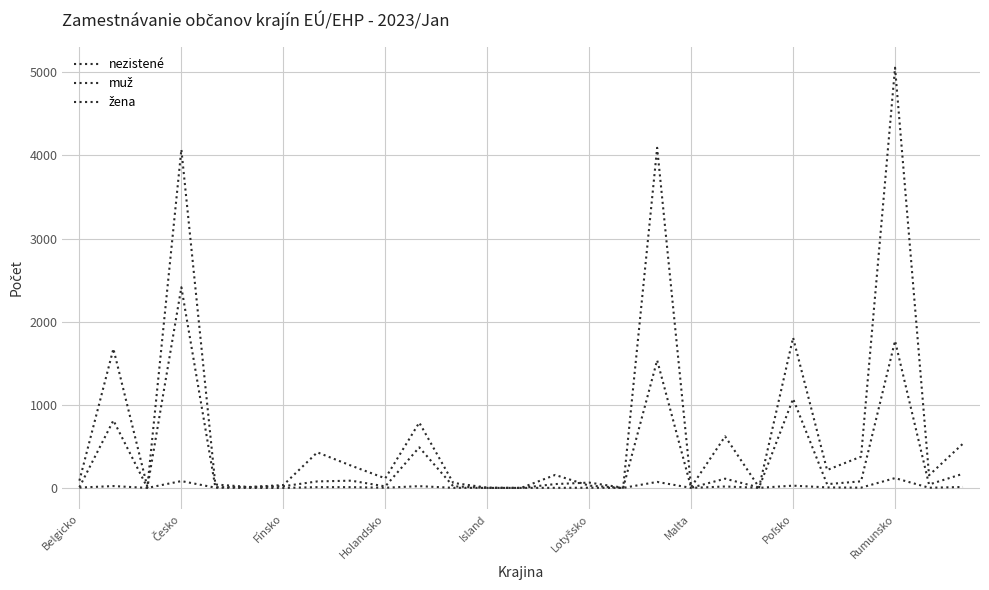

Is this an area chart (filled region under the line)?

No